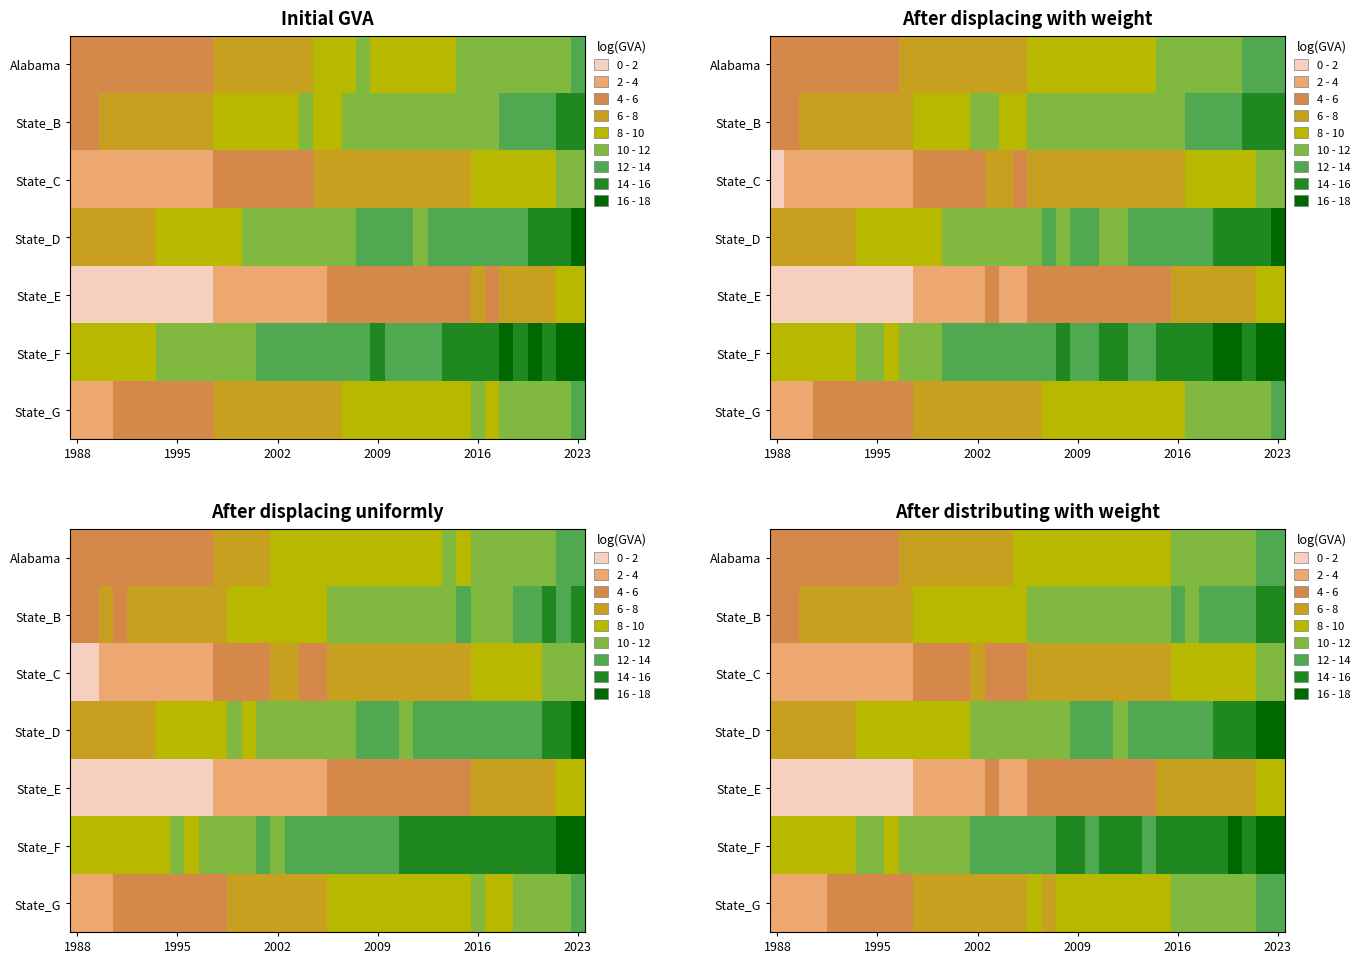

At how many categories does at least one series exceed 6?

36